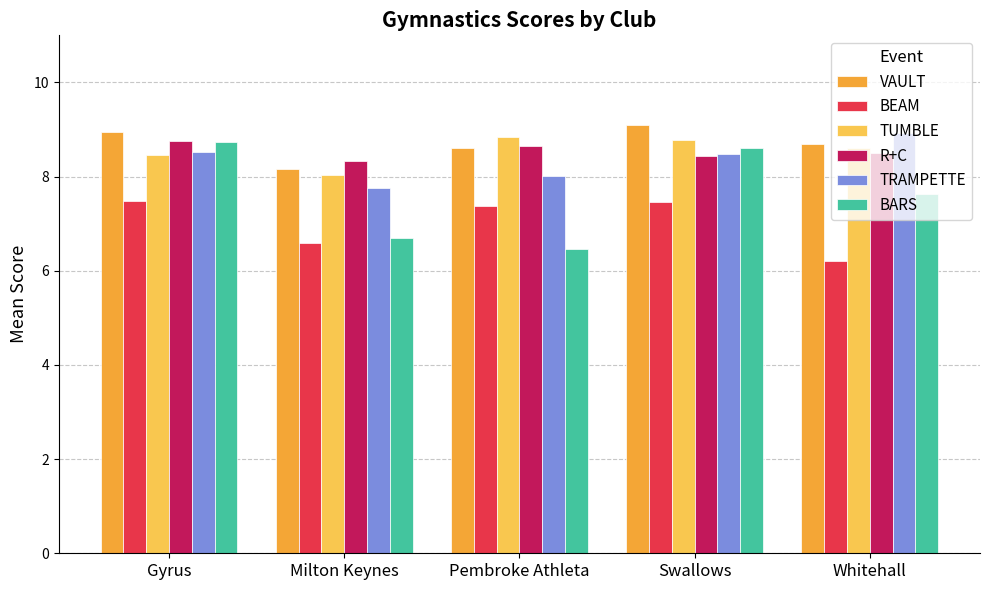

How many data points does each series have?

5